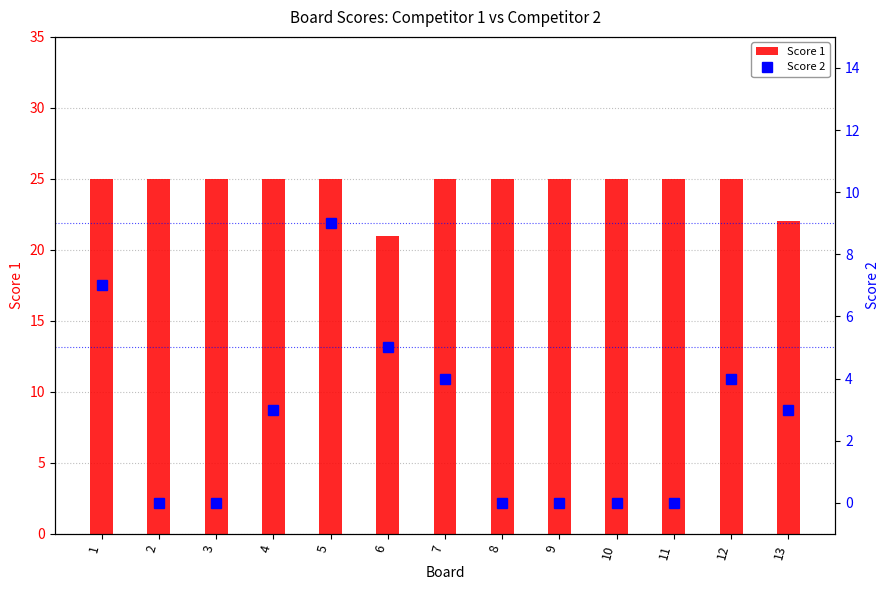

Reading right to left, what are all the values shown in this chart?

Score 1: 22	25	25	25	25	25	25	21	25	25	25	25	25
Score 2: 3	4	0	0	0	0	4	5	9	3	0	0	7